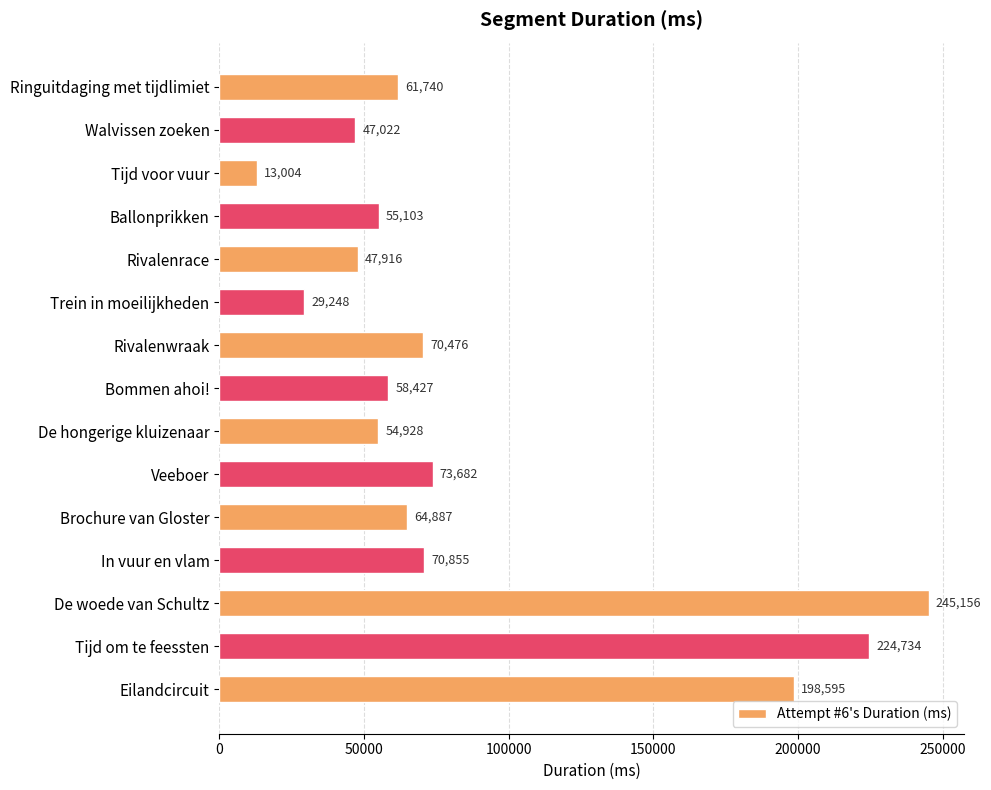

What is the minimum value shown in the chart?

13004